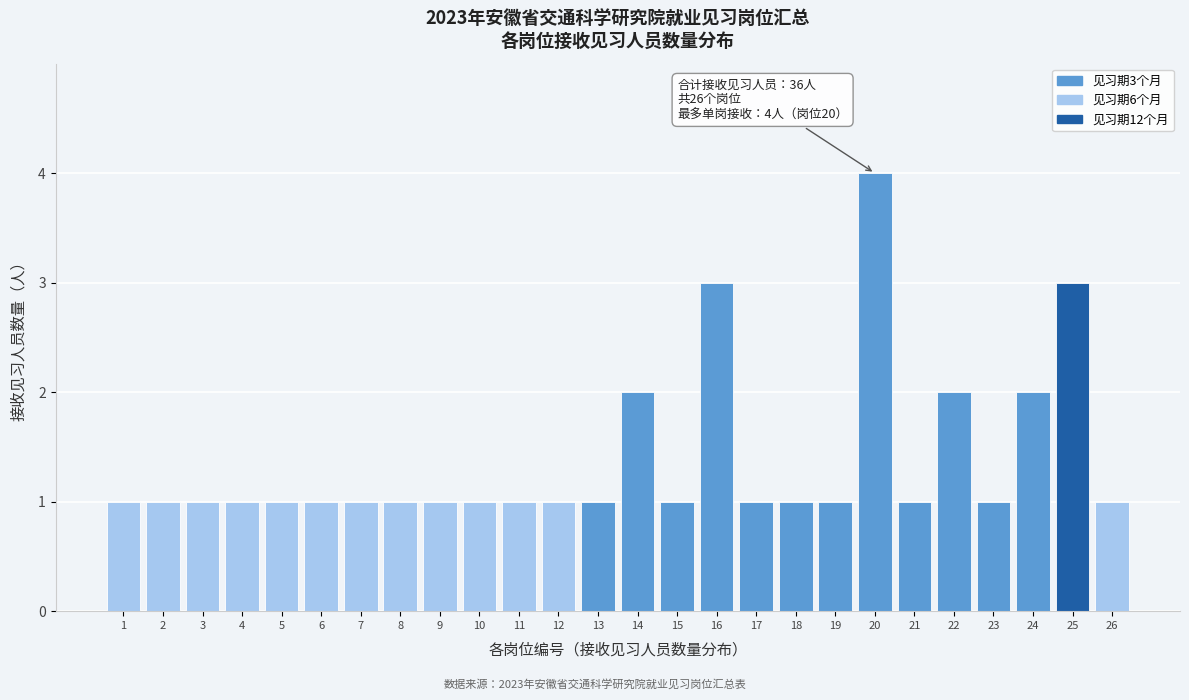

Reading left to right, extract all data points from this chart.

1=1	2=1	3=1	4=1	5=1	6=1	7=1	8=1	9=1	10=1	11=1	12=1	13=1	14=2	15=1	16=3	17=1	18=1	19=1	20=4	21=1	22=2	23=1	24=2	25=3	26=1